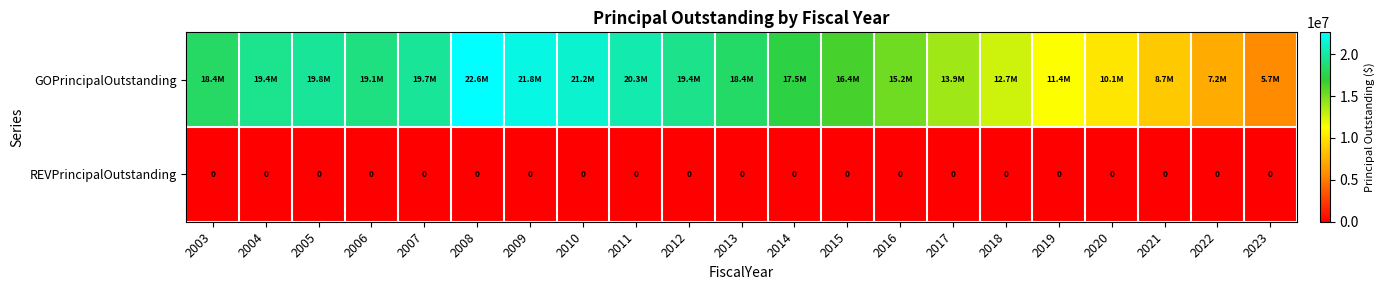

The value of REVPrincipalOutstanding at 2022 is 0. True or false?

True